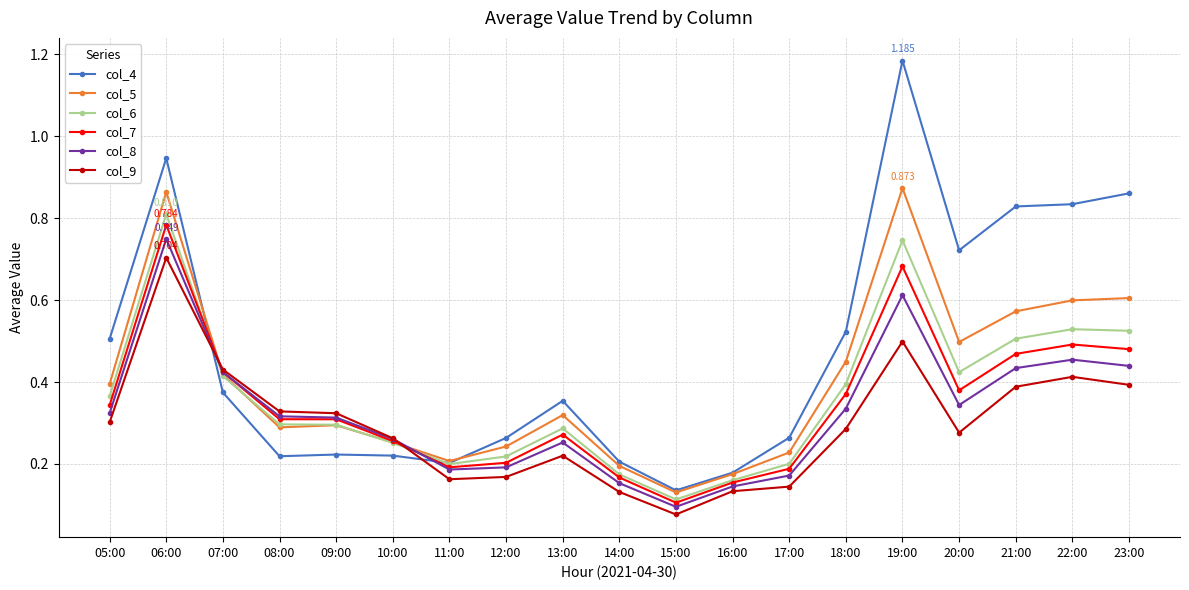

True or false: col_9 has more than 0 points higher than both neighbors.

True